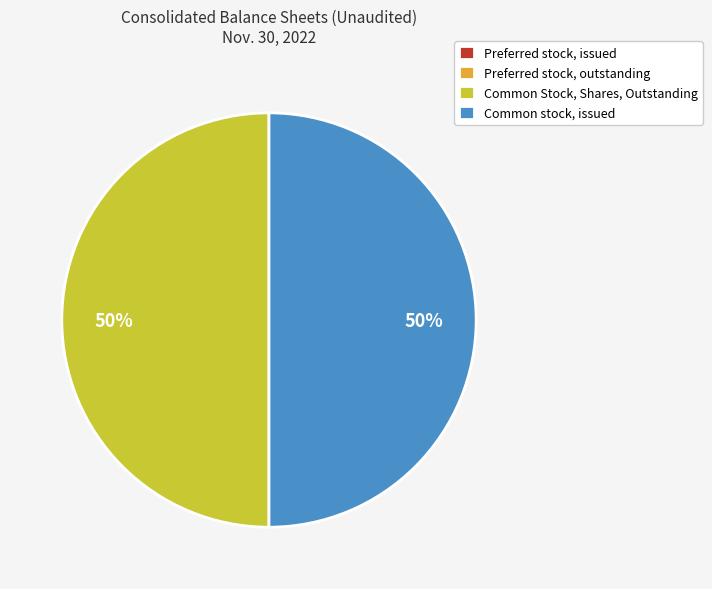

What percentage is the Common stock, issued slice, to the nearest percent?

50%